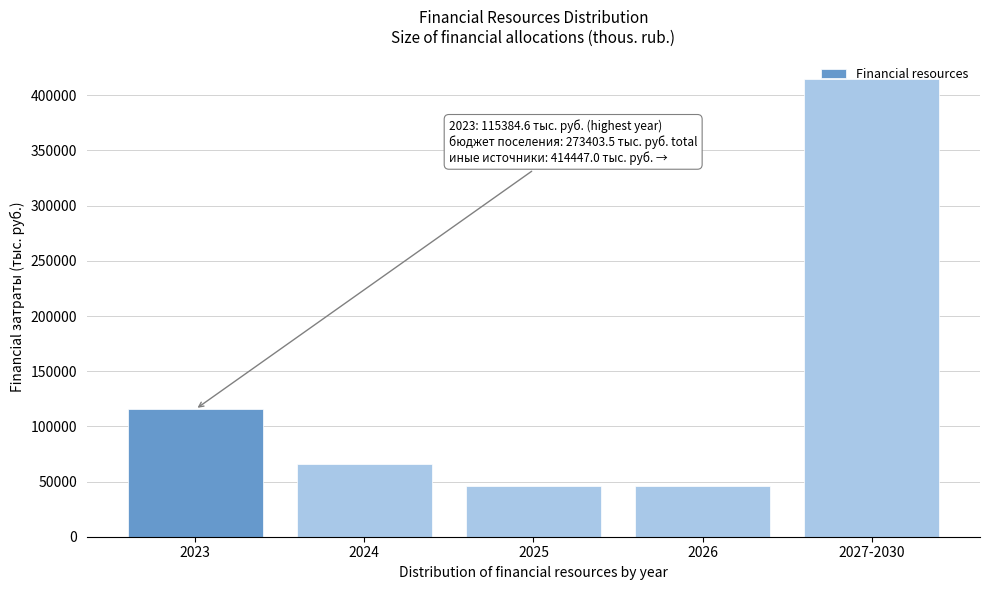

What is the change in value from 2023 to 2025?

-69401.6